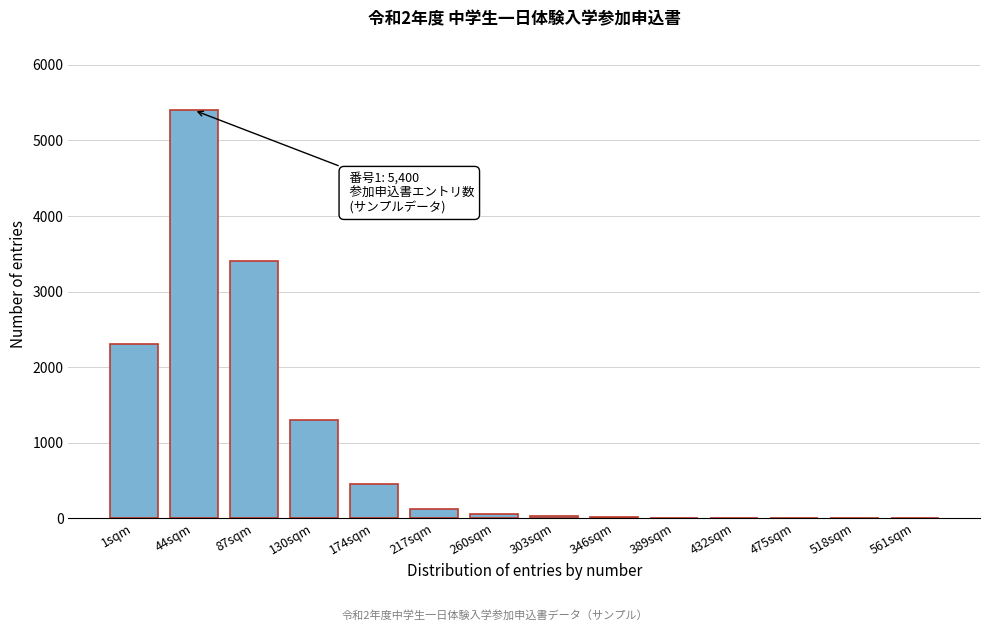

Which category has the highest value across all series?

44sqm